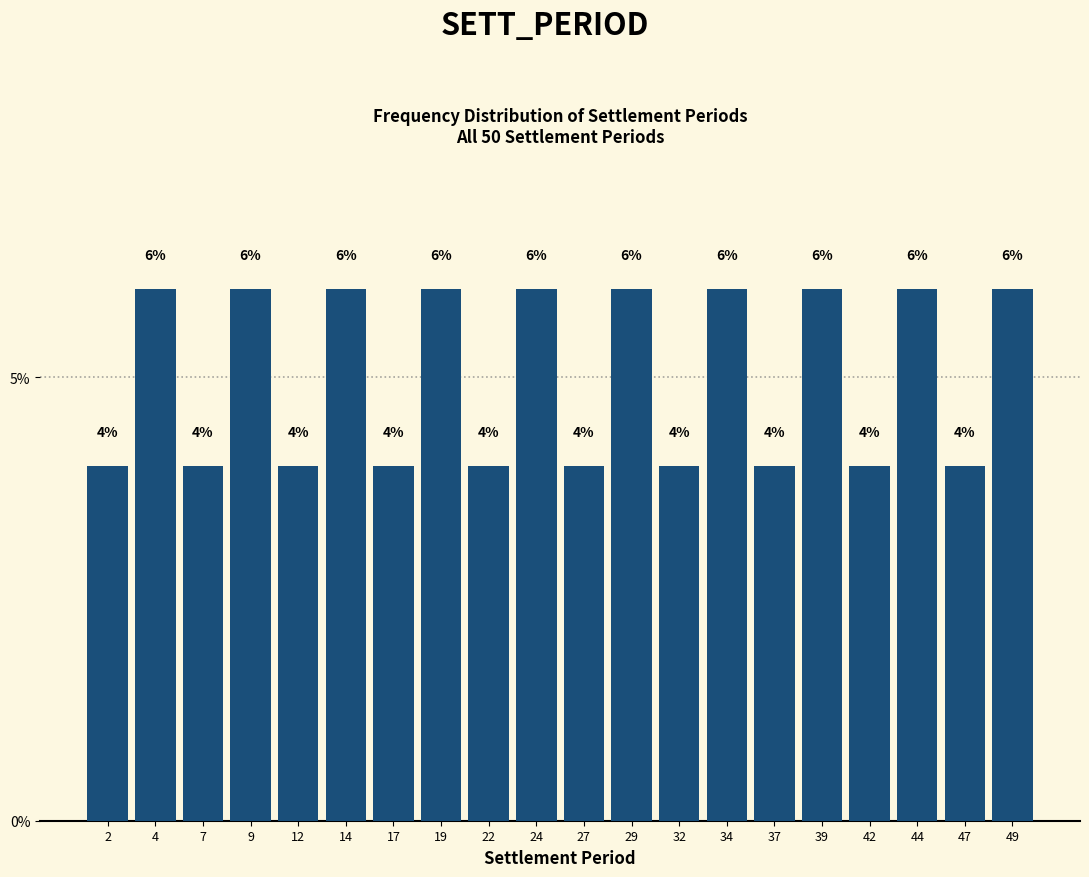

How tall is the bar that spans 0.5 to 3.0 on the x-axis?

4